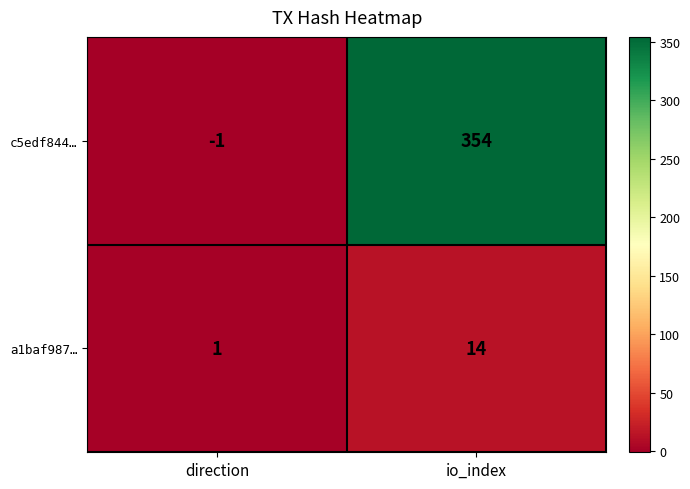

Reading right to left, what are all the values shown in this chart?

c5edf844…: io_index=354	direction=-1
a1baf987…: io_index=14	direction=1